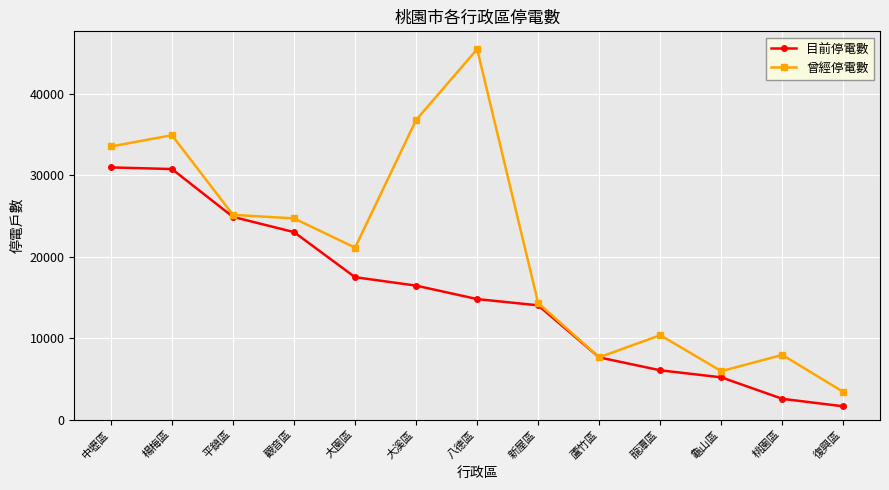

Which series has the widest spread of values?

曾經停電數